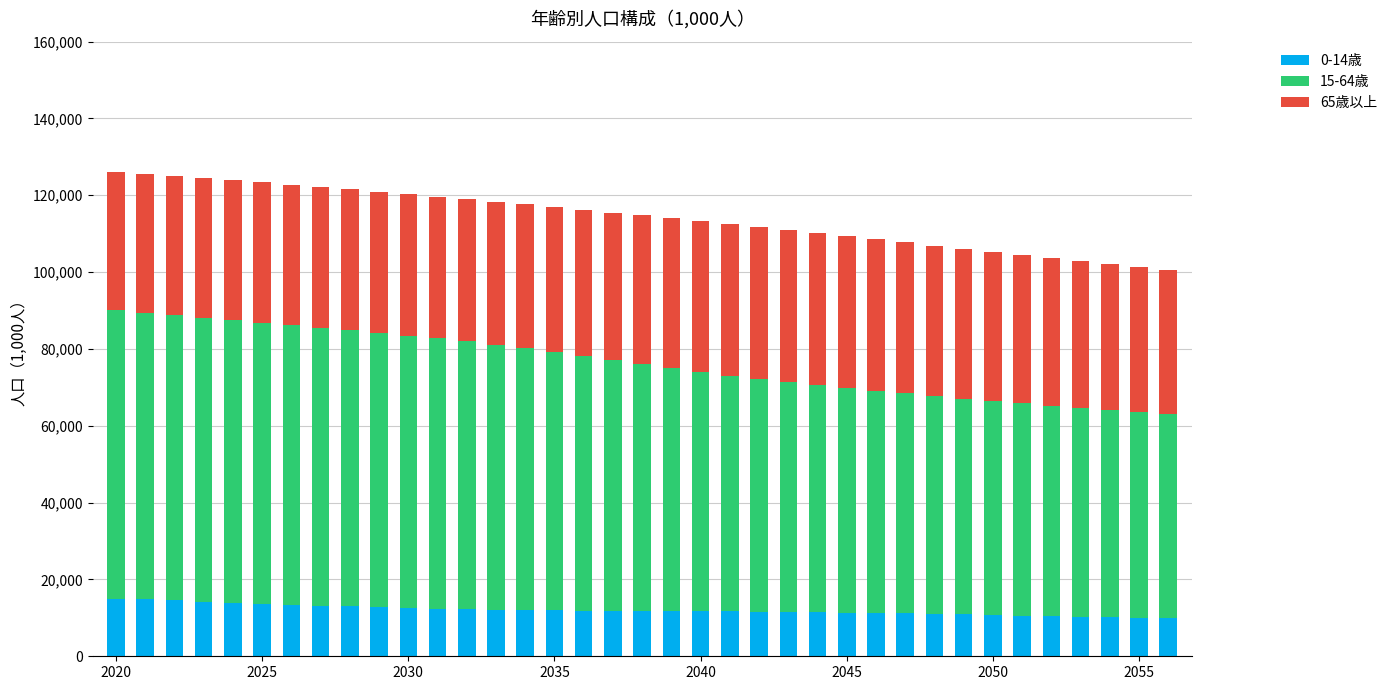

Does the chart contain any negative values?

No